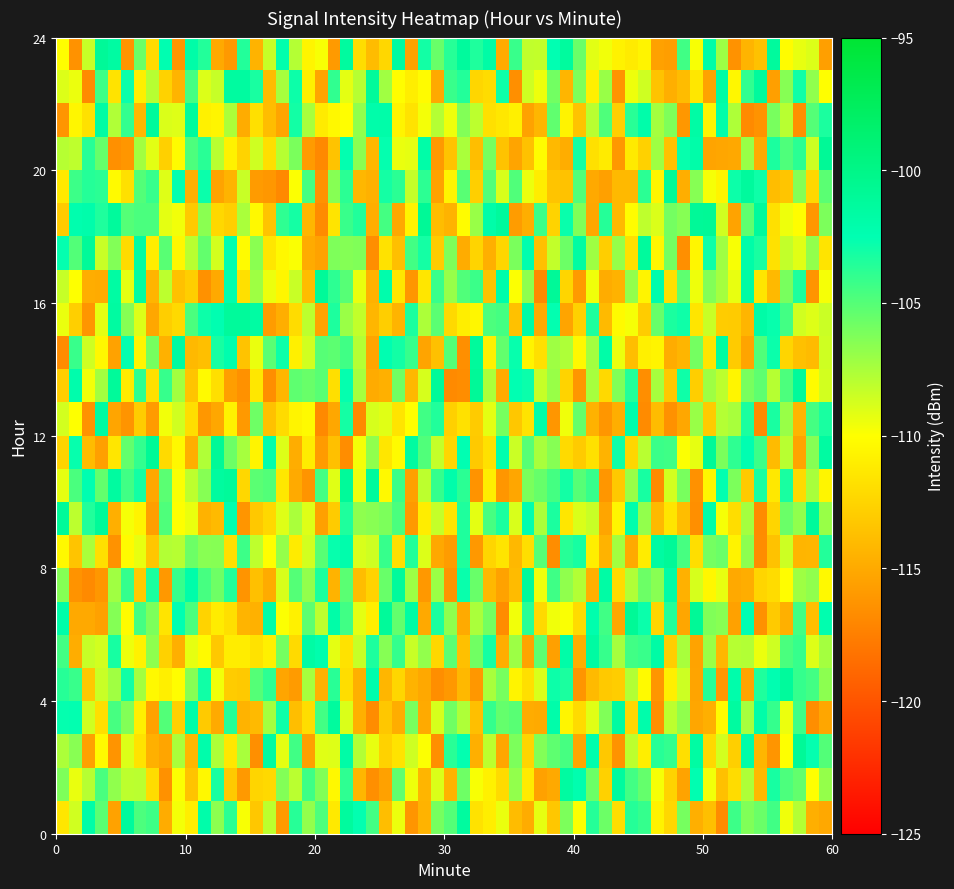

Which series has the widest spread of values?

23